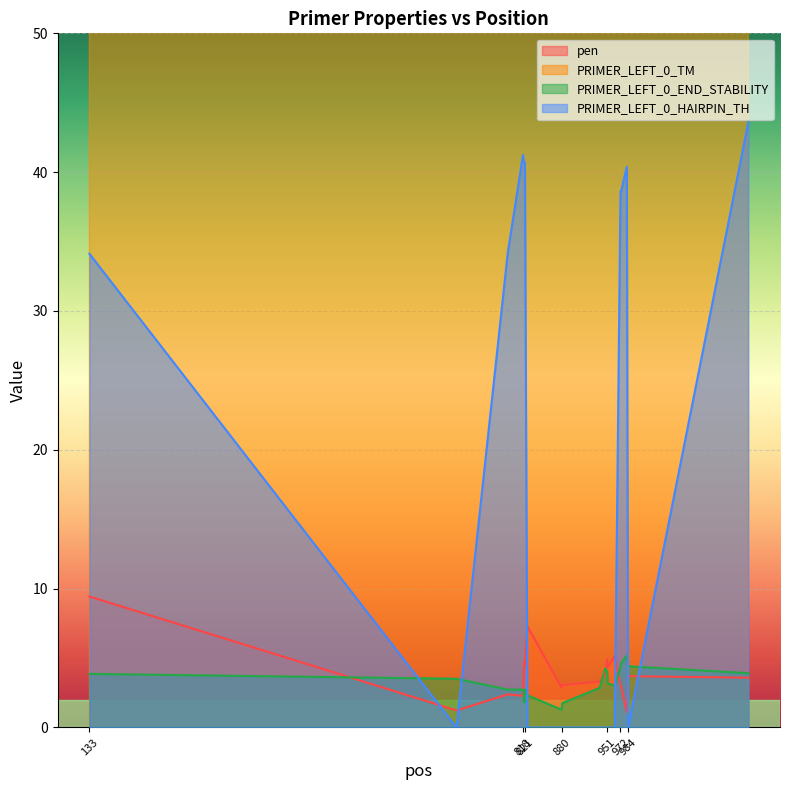

Which series has the widest spread of values?

PRIMER_LEFT_0_HAIRPIN_TH